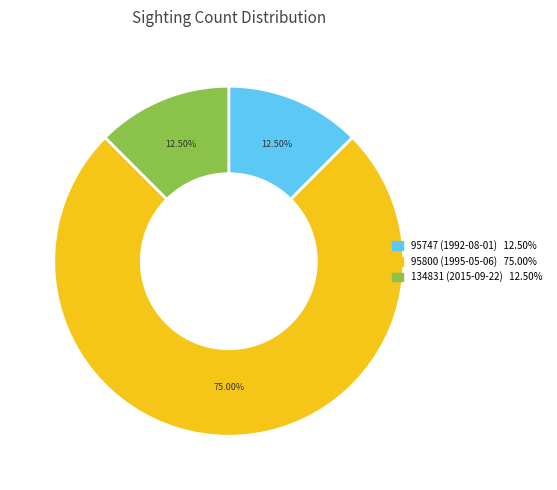

Is it true that 95800 (1995-05-06) is 75% of the pie?

True